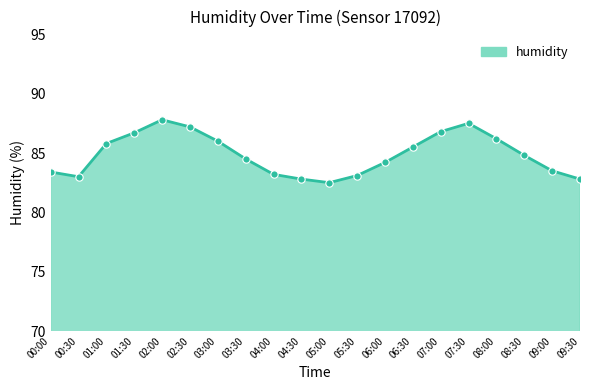

Approximately how many times larger is the value at 06:30 compared to 05:30?

1.0